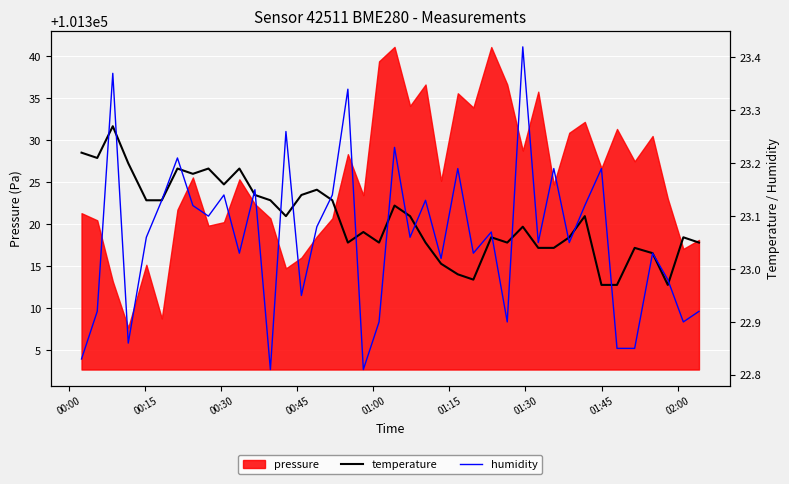

How many data points does each series have?

40